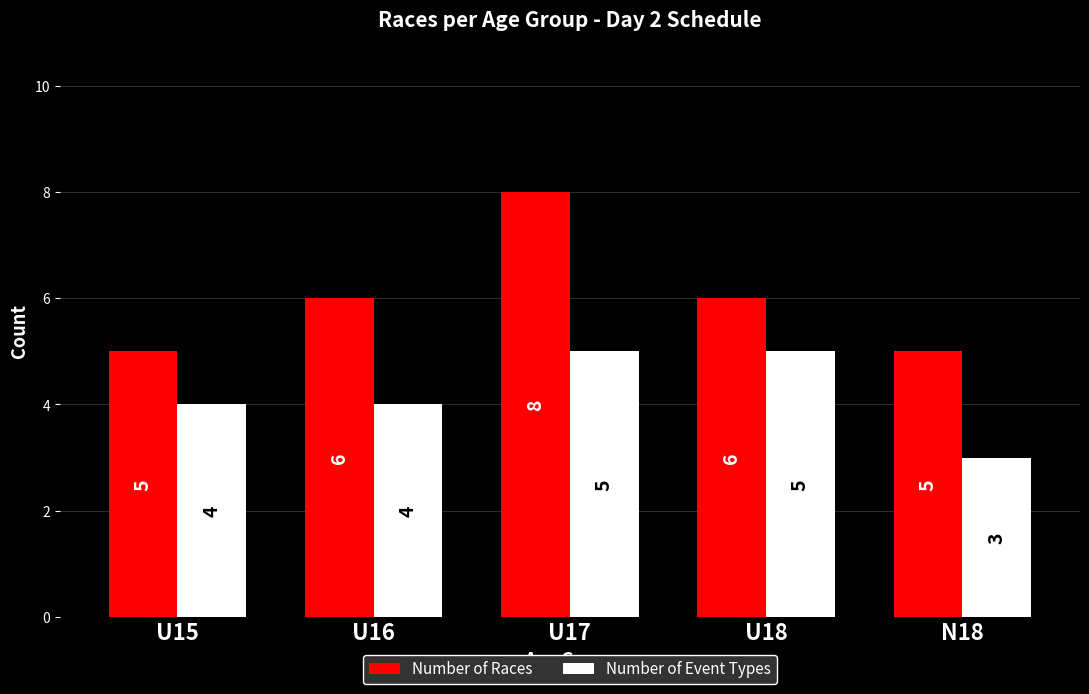

Is the value of Number of Event Types at N18 greater than the value of Number of Races at U15?

No